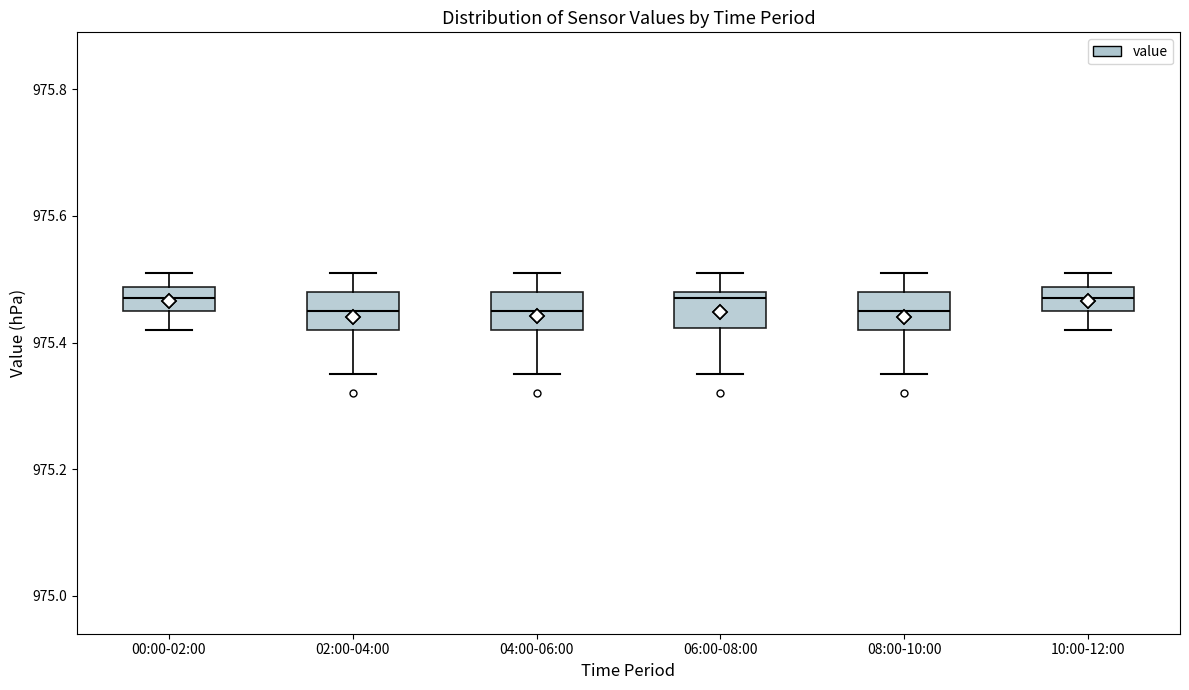

Where does the upper whisker of the box for 10:00-12:00 end on the y-axis? The values are not printed on the chart, so give them approximately, as read against the axis.

975.52